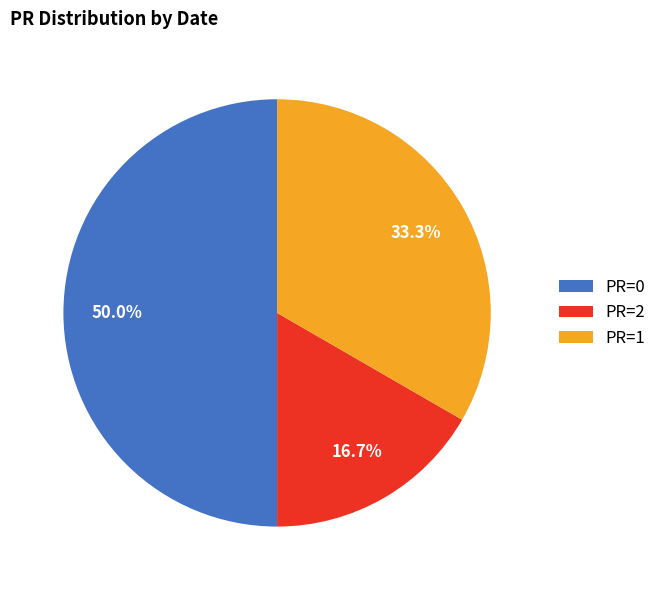

Which slice is the smallest?

PR=2